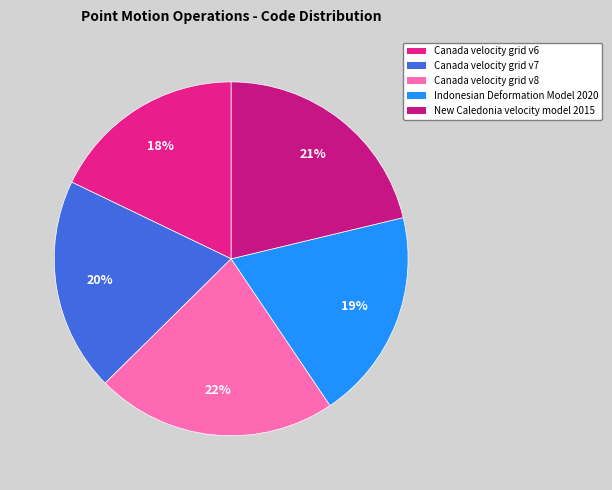

Combined, what portion of the pie is Canada velocity grid v6 and Canada velocity grid v8?

39.9%